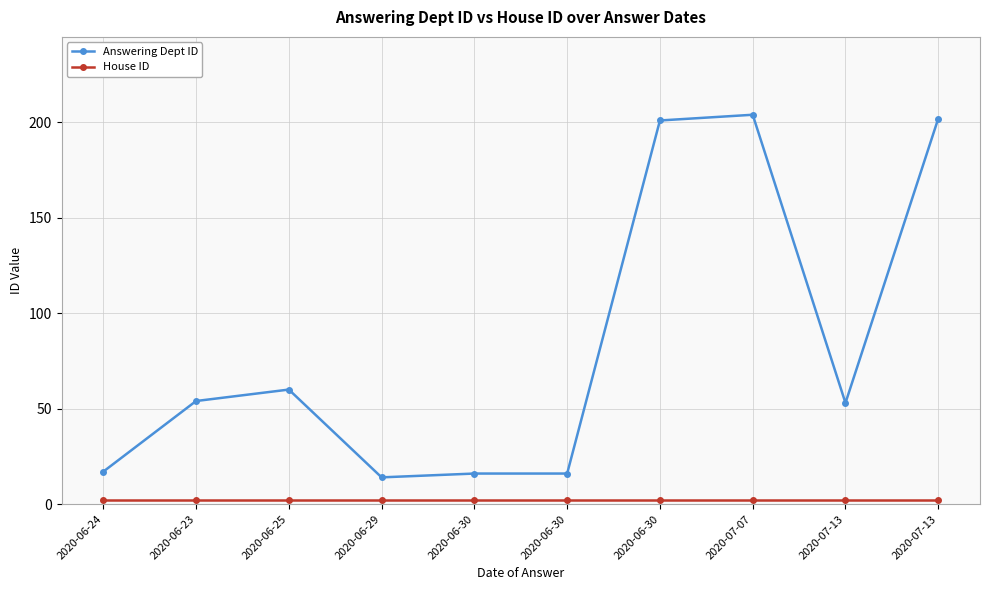

The House ID series shows 3 at 2020-06-30. True or false?

False